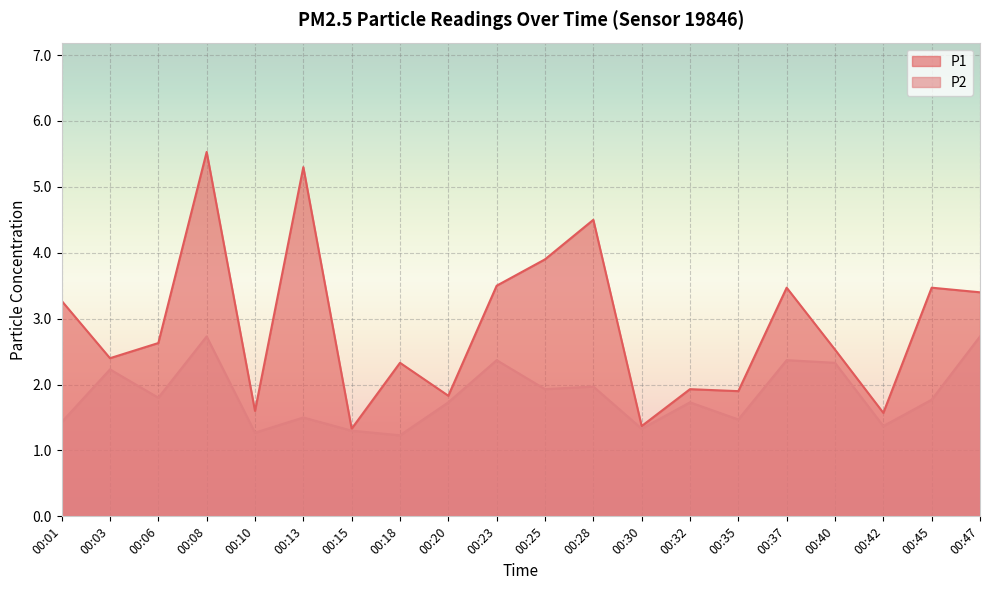

At which category is the sum across all series the highest?

00:08